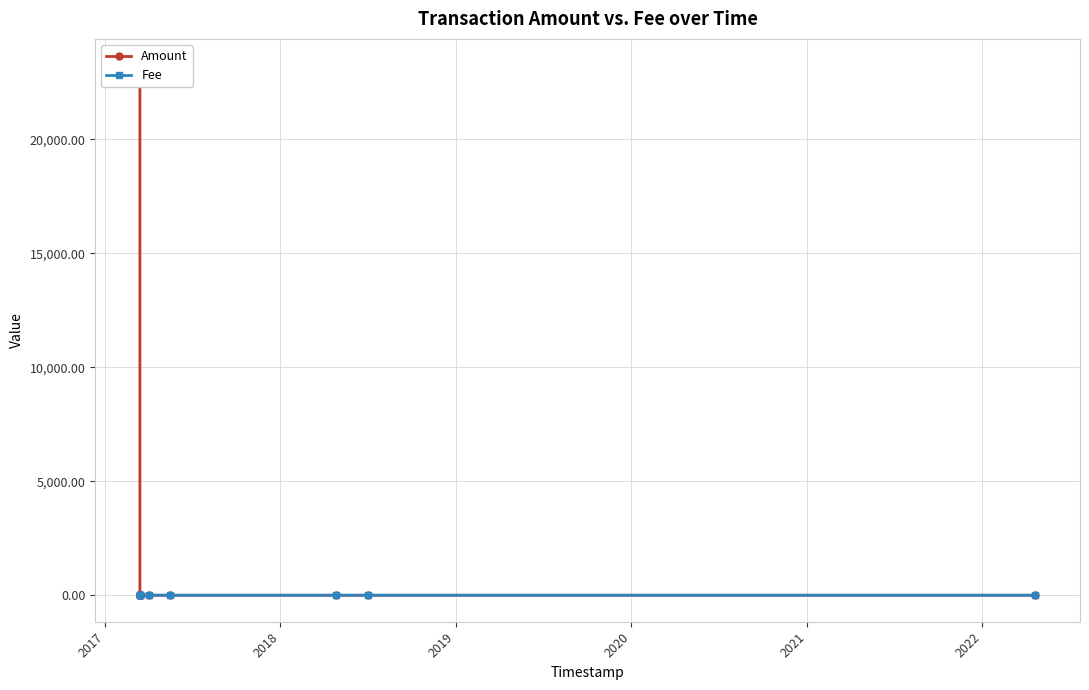

Is the value of Amount at 10 greater than the value of Fee at 2017?

No